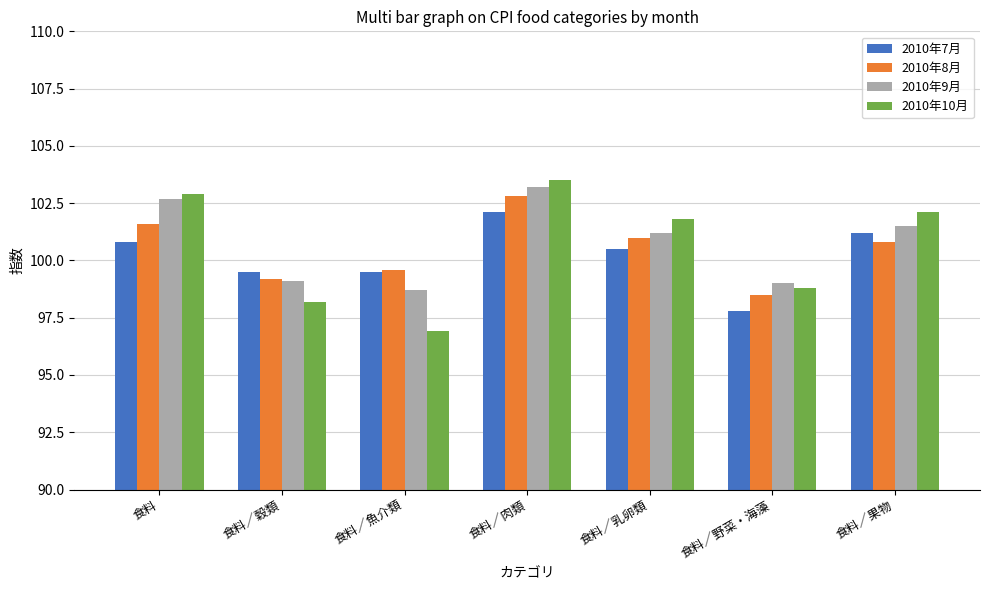

What is the difference between the maximum and minimum values in the 2010年10月 series?

6.6